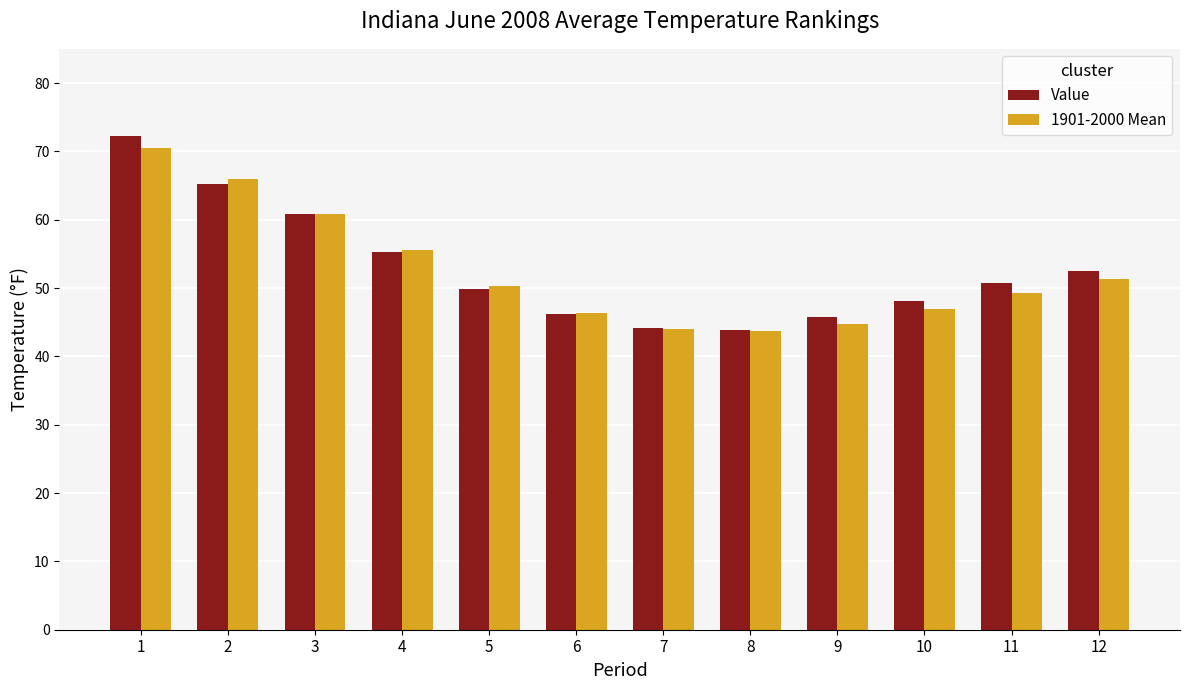

The value of 1901-2000 Mean at 6 is 46.3. True or false?

True